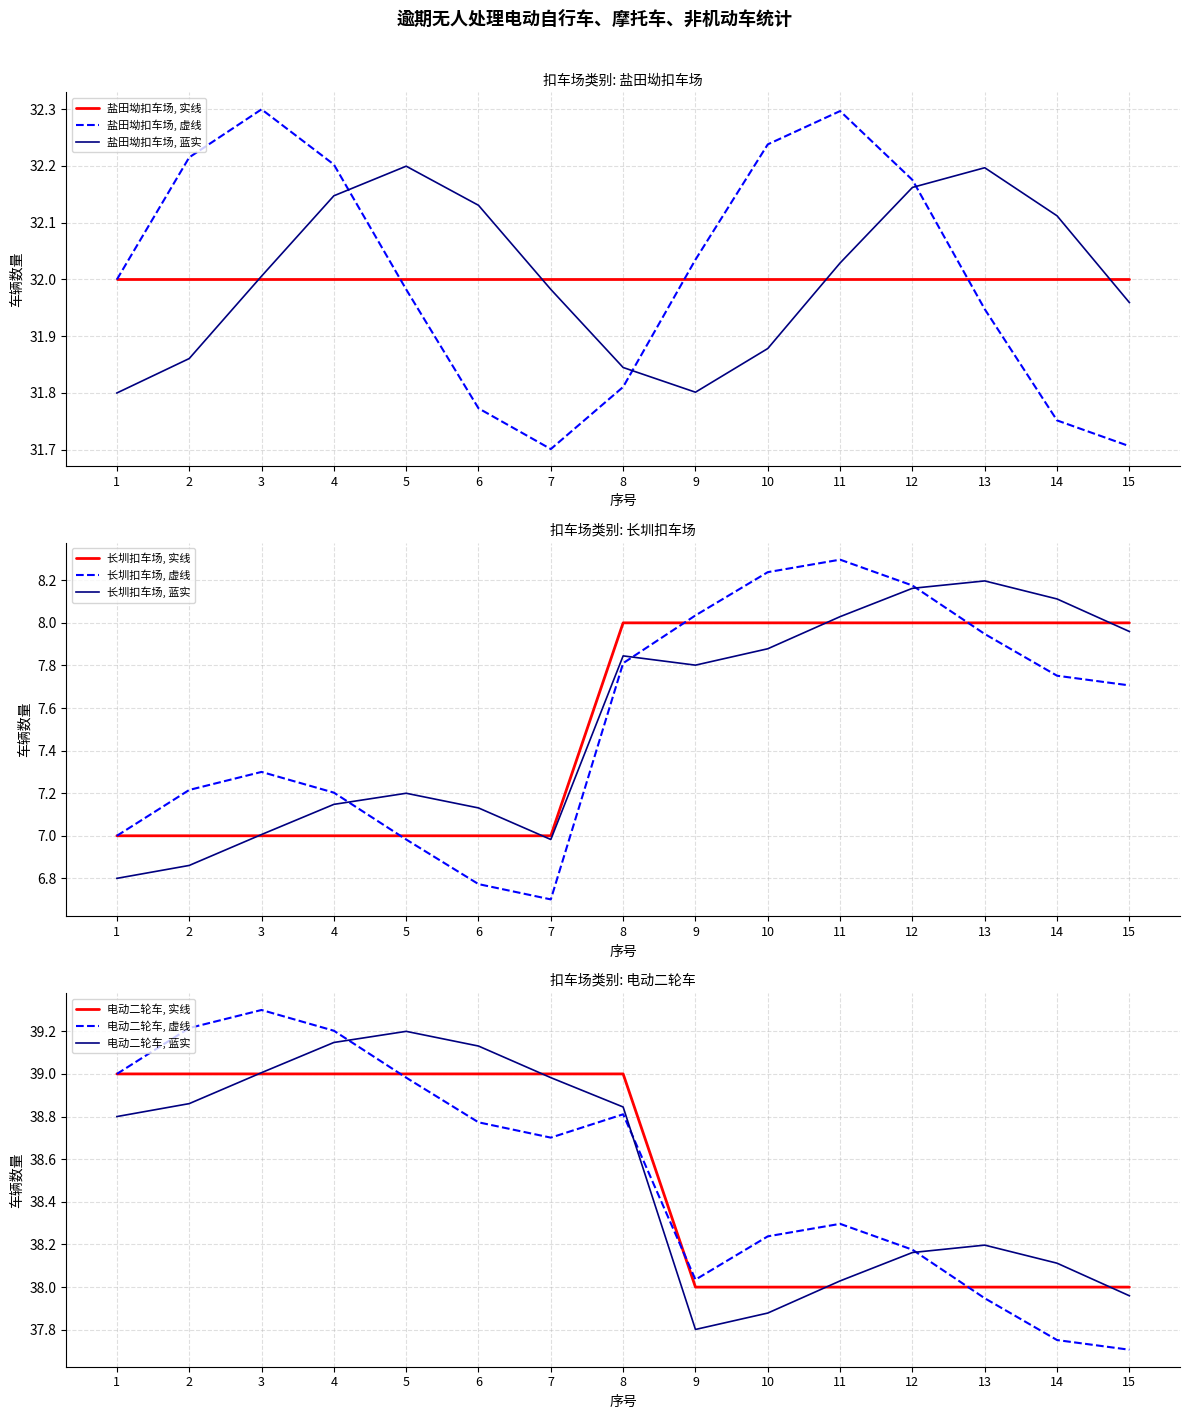

The value of 长圳扣车场, 虚线 at 4 is 3.7. True or false?

False